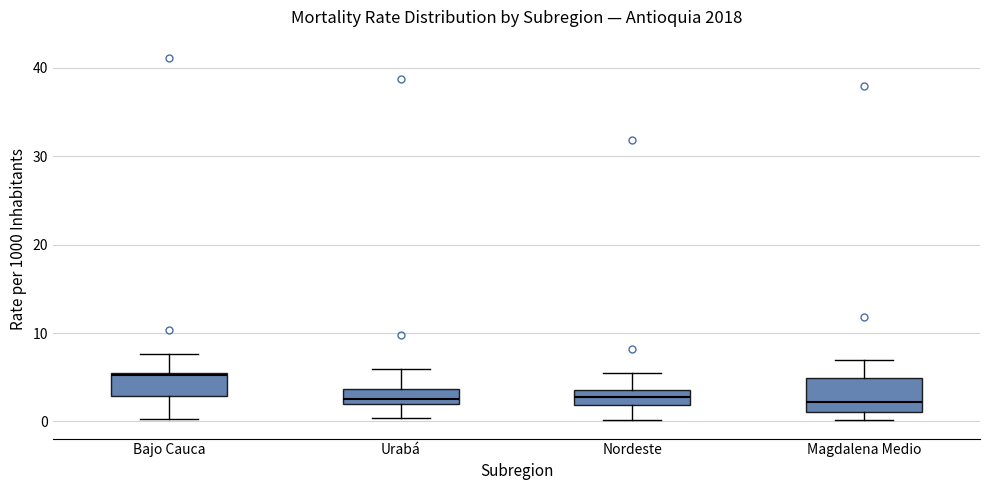

Reading left to right, transcribe this box plot: for each box, give where its median line is, the range the box spans, and where its two whiskers end, as read against the y-axis. The values are not printed on the chart, so give them approximately, as read against the axis.

Bajo Cauca: median 5, box 3 to 5, whiskers 0 to 8
Urabá: median 3, box 2 to 4, whiskers 0 to 6
Nordeste: median 3, box 2 to 4, whiskers 0 to 6
Magdalena Medio: median 2, box 1 to 5, whiskers 0 to 7